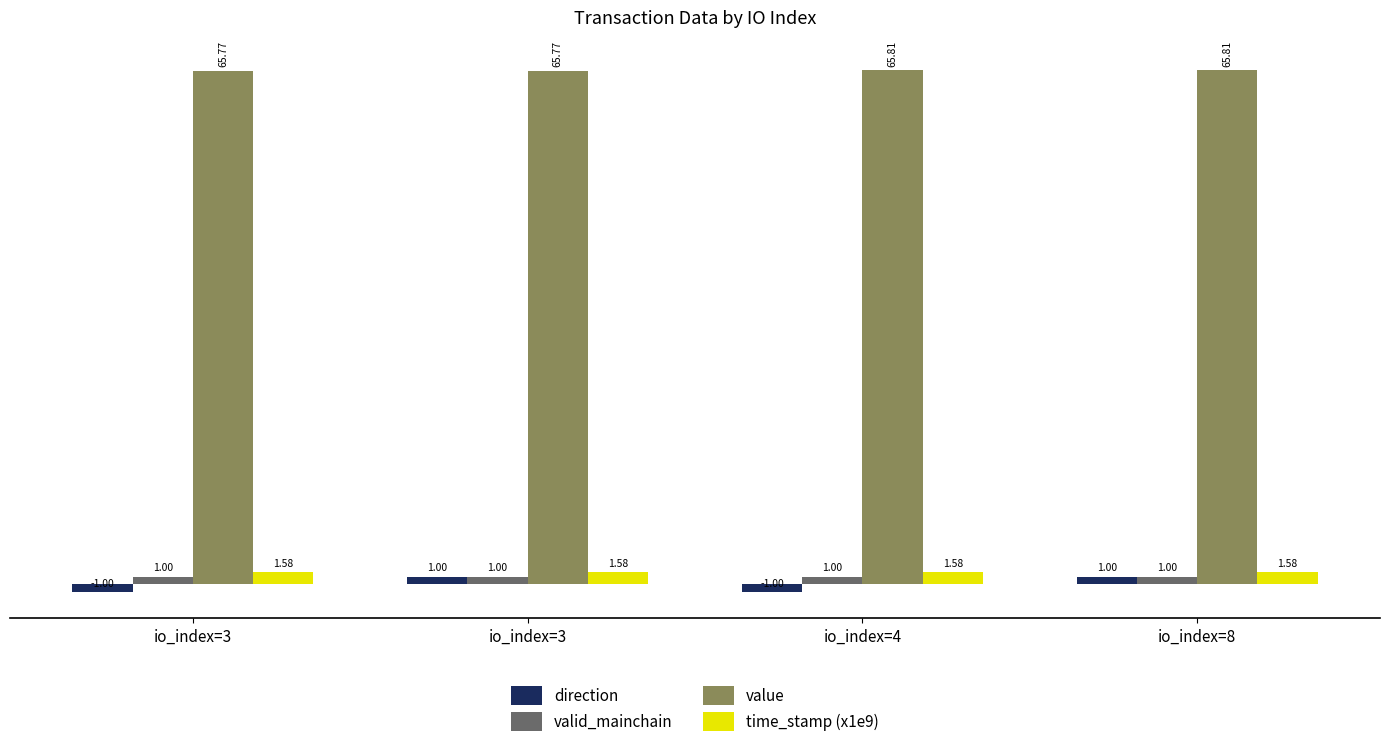

What is the difference between the highest and lowest values at io_index=8?

64.8